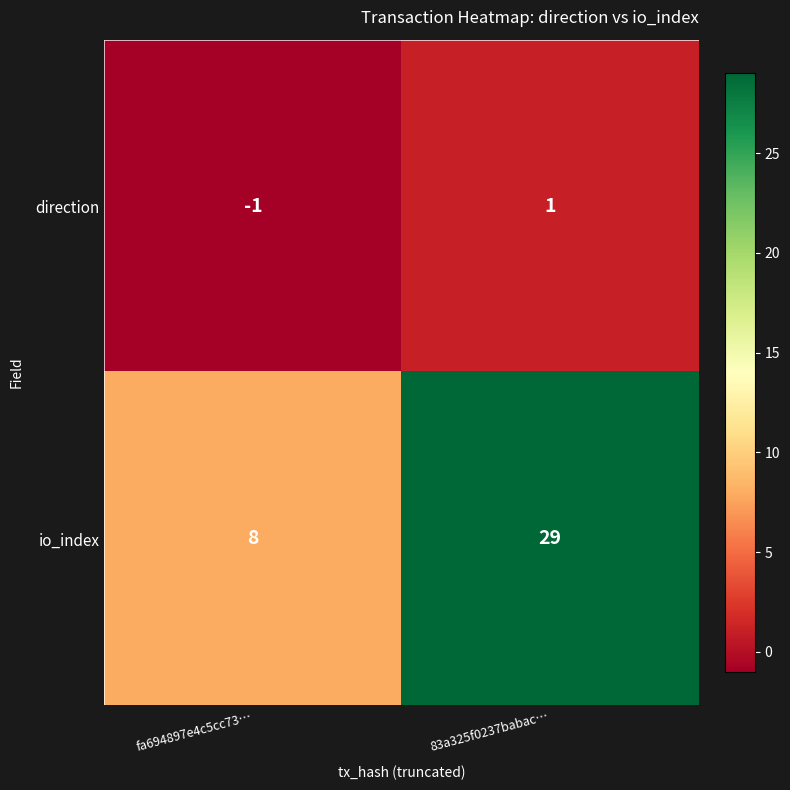

Reading left to right, extract all data points from this chart.

direction: fa694897e4c5cc73…=-1	83a325f0237babac…=1
io_index: fa694897e4c5cc73…=8	83a325f0237babac…=29